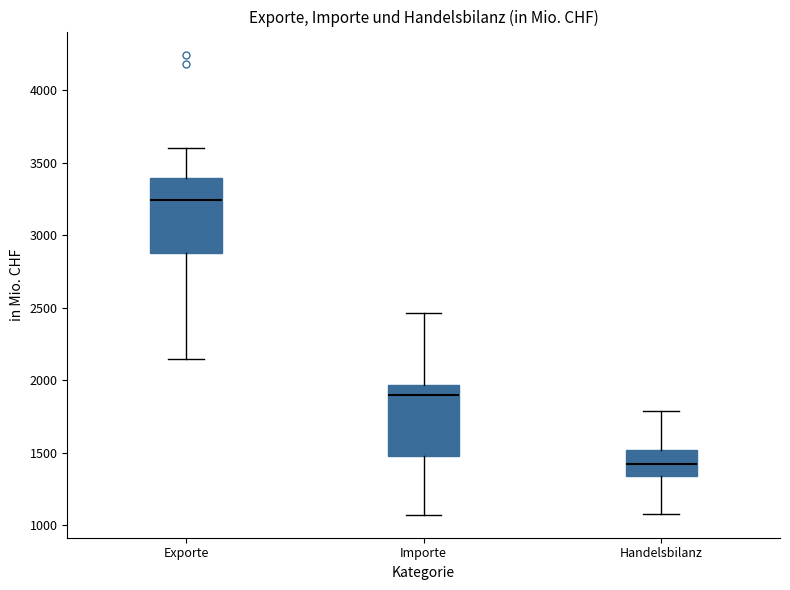

Which box has the highest median line?

Exporte